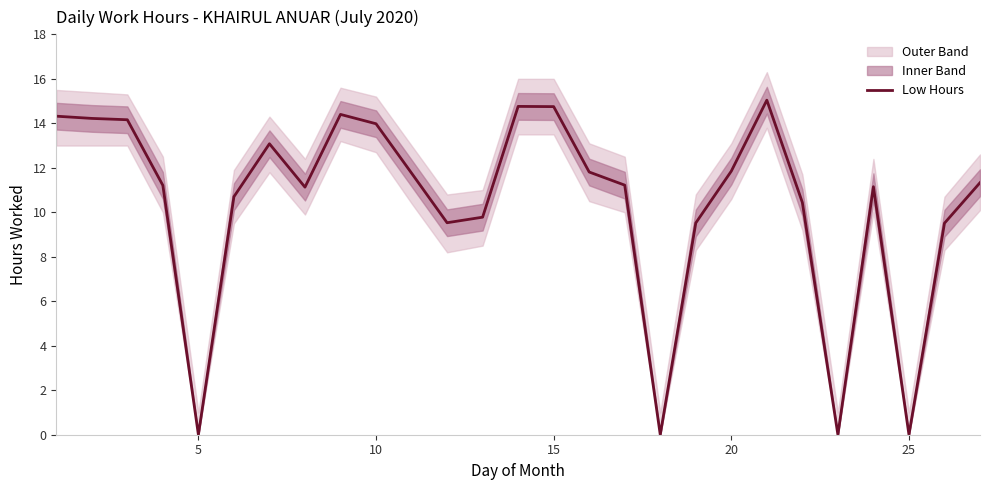

True or false: Low Hours has a value of 5.7 at 5.

False